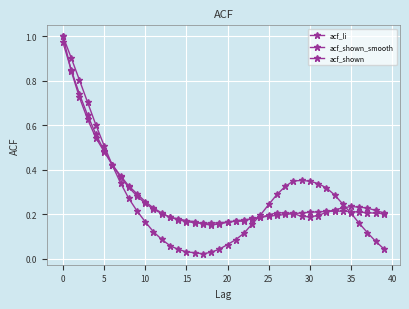

How many lines are shown in the chart?

3